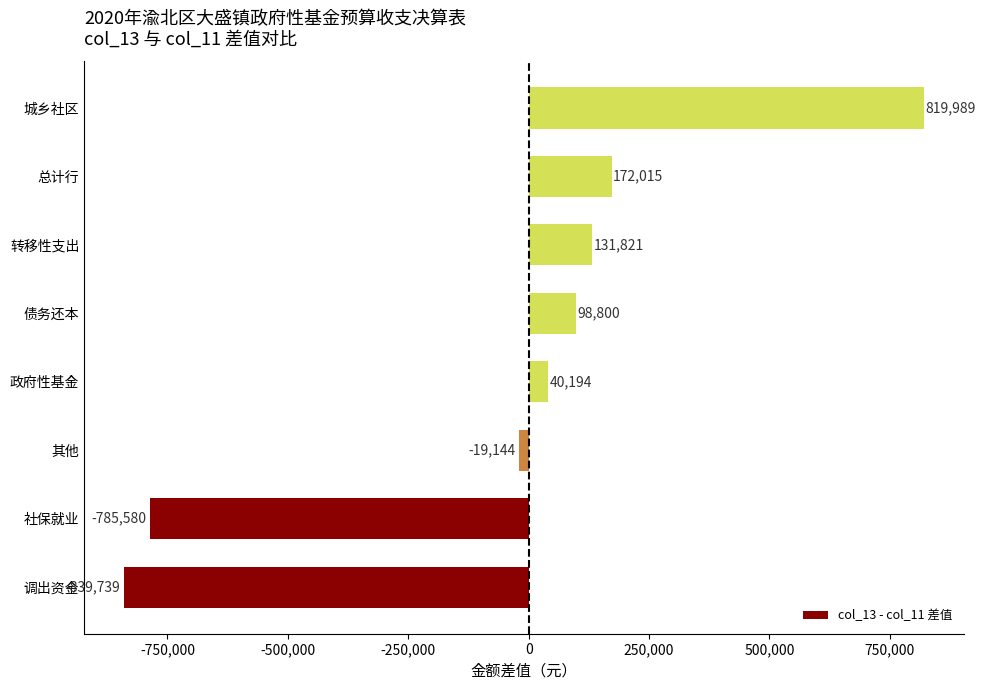

List the labels in order of value, smallest first.

调出资金, 社保就业, 其他, 政府性基金, 债务还本, 转移性支出, 总计行, 城乡社区